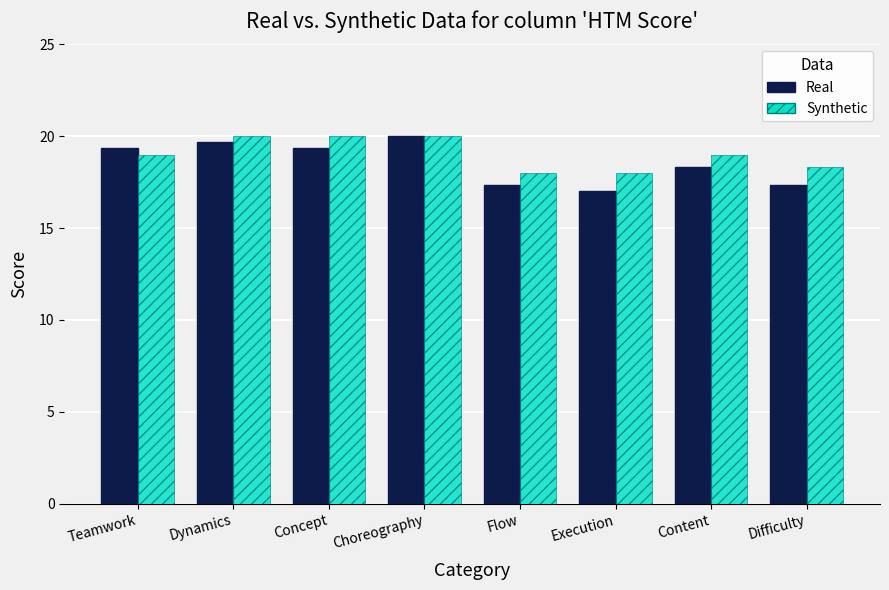

What is the label of the 1st bar from the left?

Teamwork